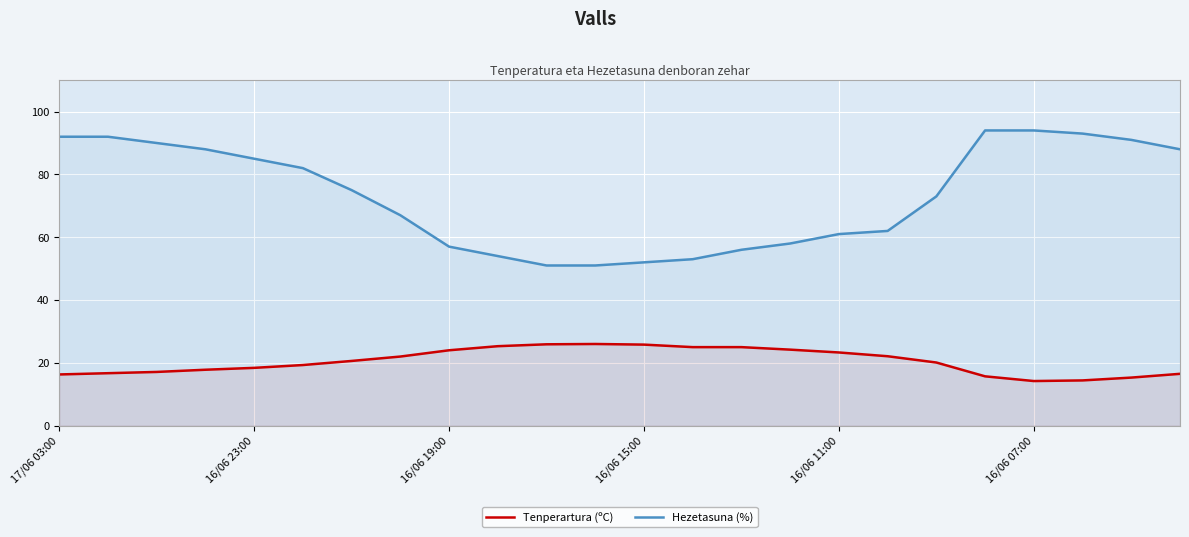

List the series in order of their peak value, highest first.

Hezetasuna (%), Tenperartura (ºC)